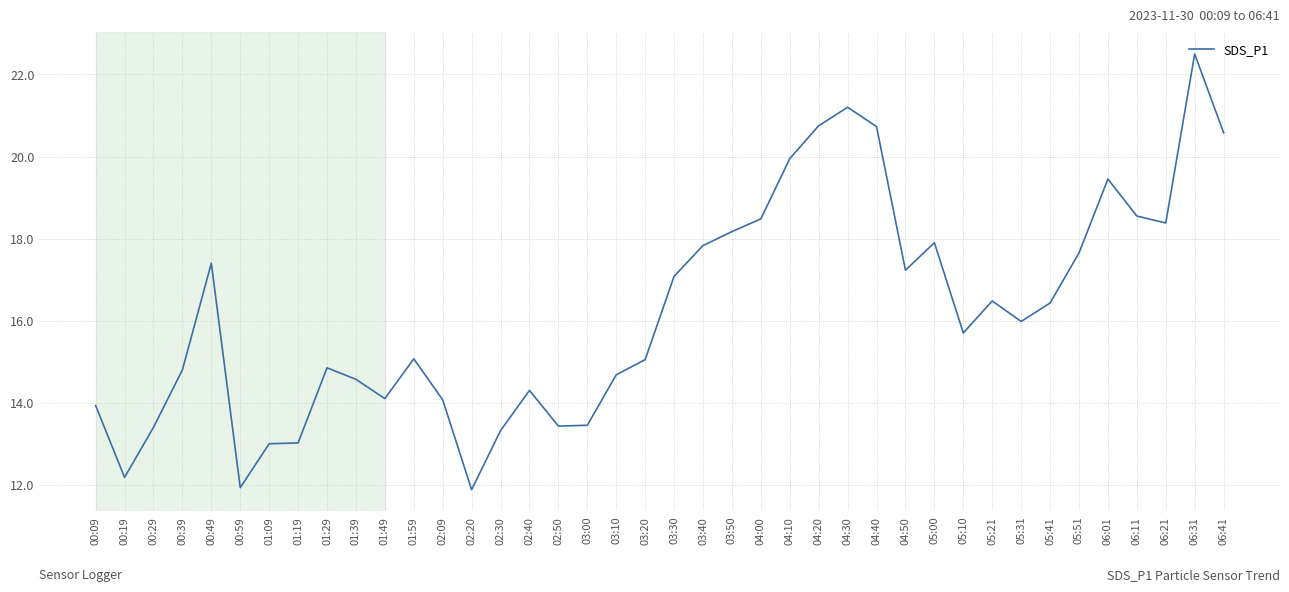

What is the change in value from 03:30 to 06:01?

+2.4